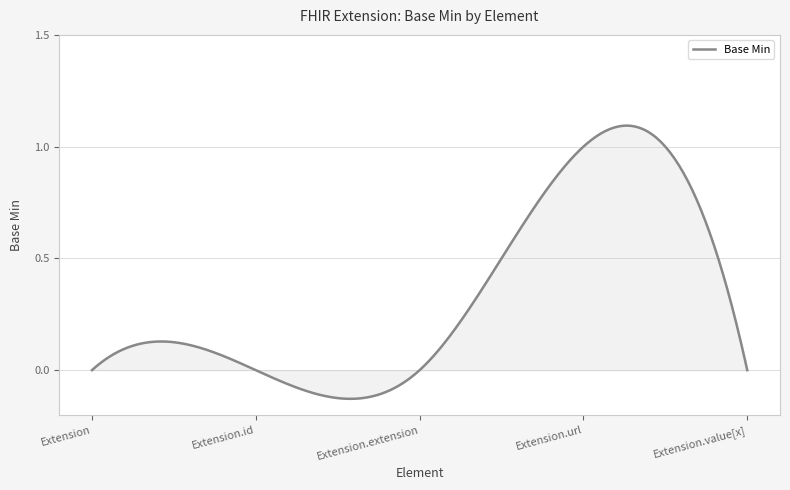

What is the difference between the maximum and minimum values?

1.2